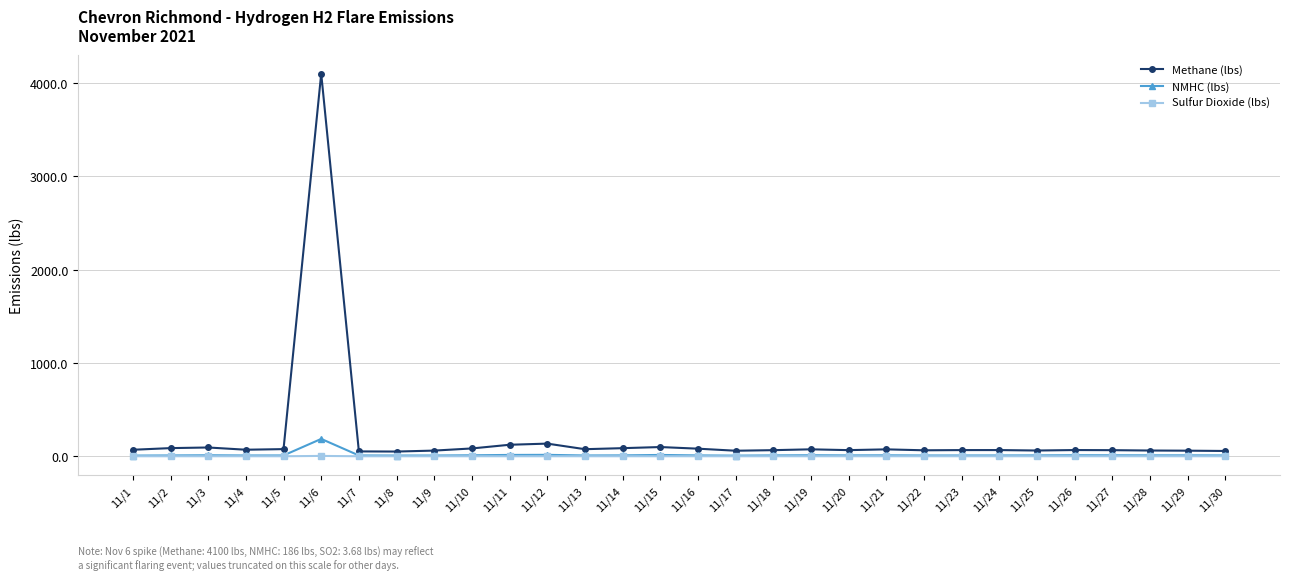

True or false: NMHC (lbs) and Methane (lbs) cross at least once.

False